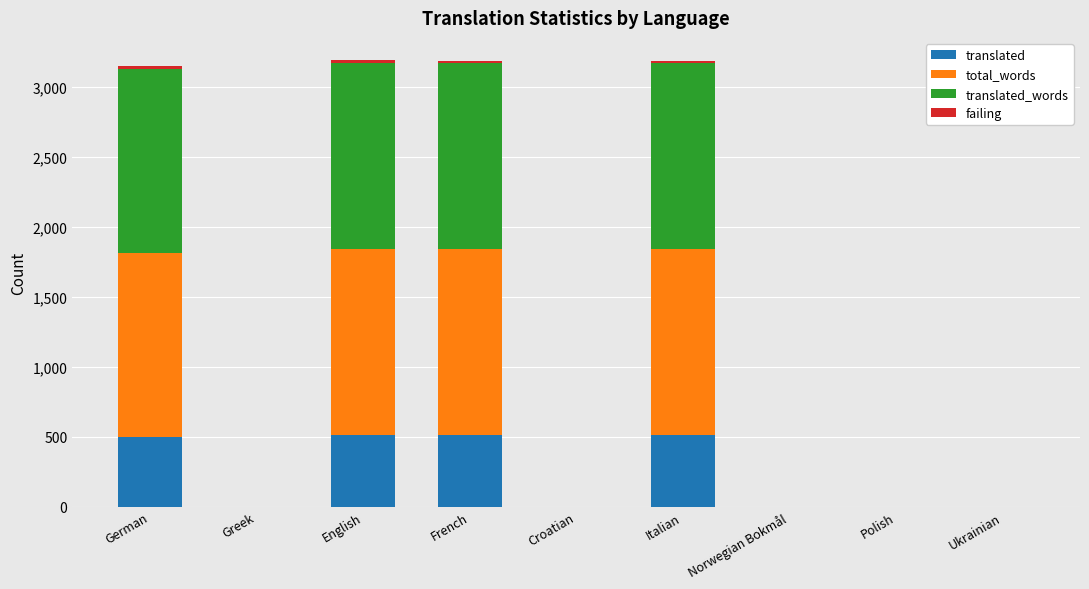

The translated series shows 0 at Greek. True or false?

True